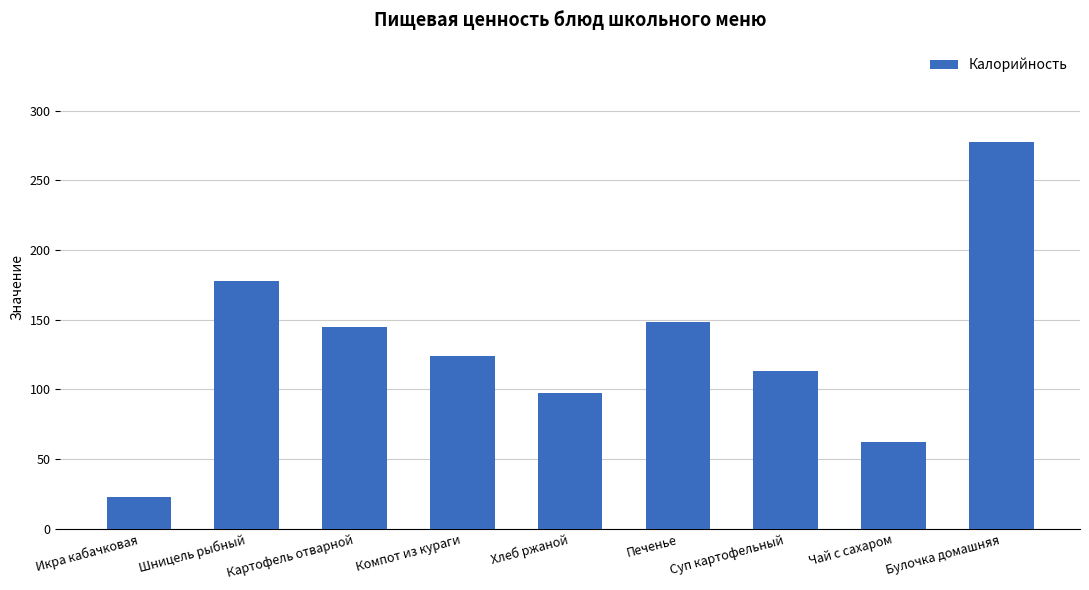

Reading left to right, what are all the values shown in this chart?

23.0	177.7	144.9	124.1	97.4	148.2	113.2	62.2	277.5